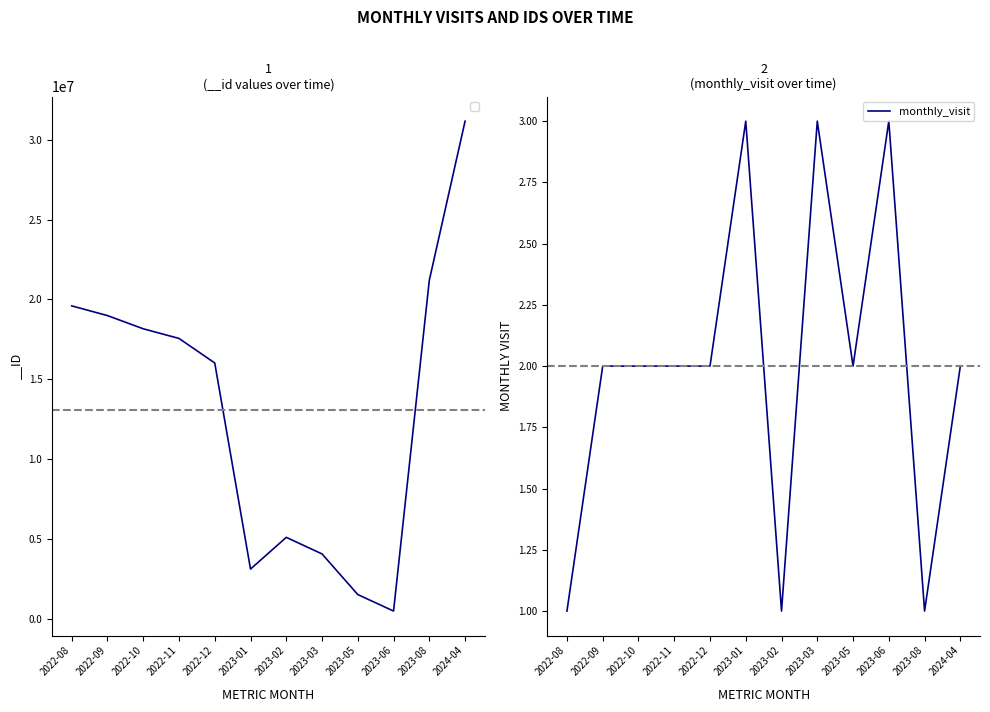

How many categories are shown in the chart?

12